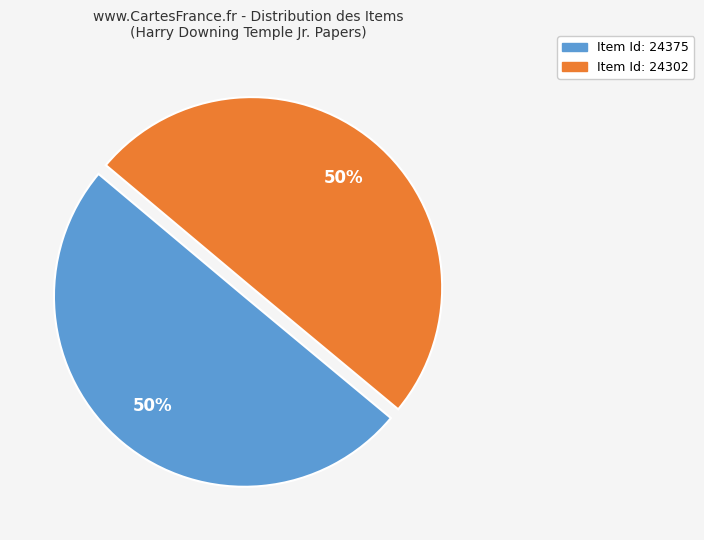

To the nearest percent, what is the average slice percentage?

50%